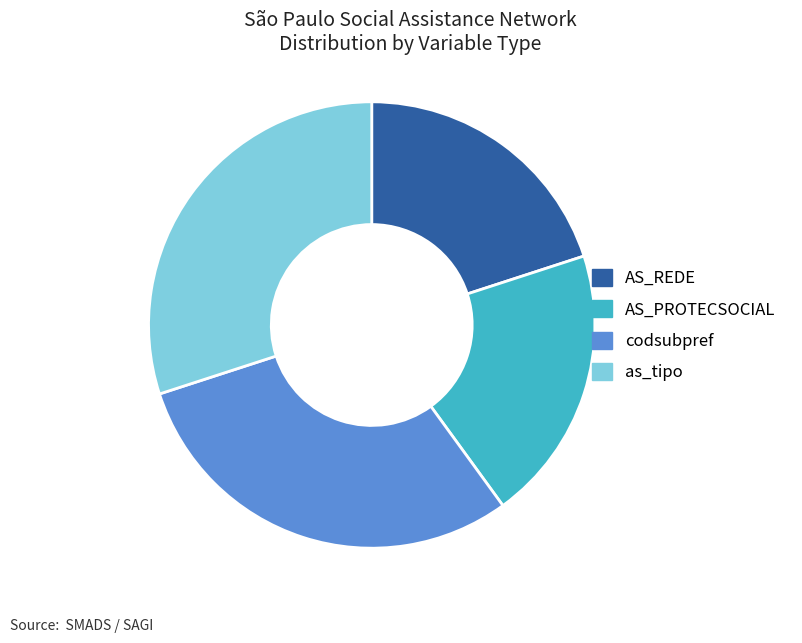

The AS_REDE slice represents 34% of the pie. True or false?

False